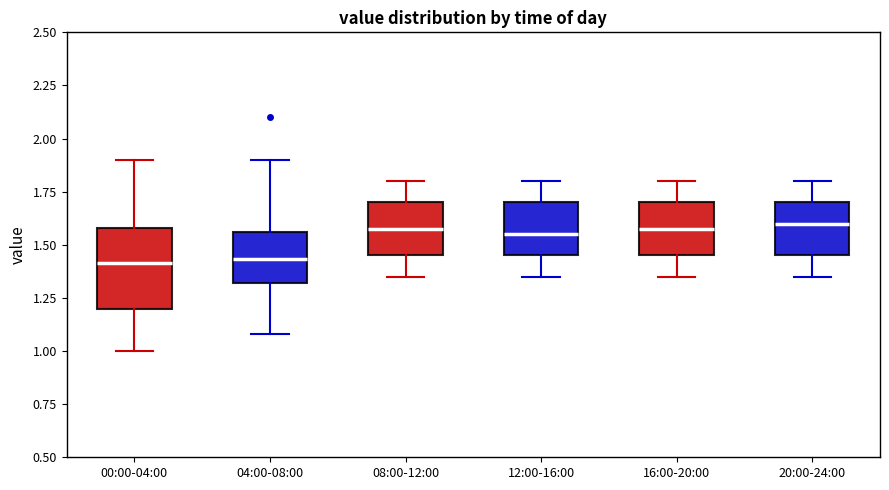

Reading left to right, transcribe this box plot: for each box, give where its median line is, the range the box spans, and where its two whiskers end, as read against the y-axis. The values are not printed on the chart, so give them approximately, as read against the axis.

00:00-04:00: median 1.40, box 1.20 to 1.60, whiskers 1.00 to 1.90
04:00-08:00: median 1.45, box 1.30 to 1.55, whiskers 1.10 to 1.90
08:00-12:00: median 1.60, box 1.45 to 1.70, whiskers 1.35 to 1.80
12:00-16:00: median 1.55, box 1.45 to 1.70, whiskers 1.35 to 1.80
16:00-20:00: median 1.60, box 1.45 to 1.70, whiskers 1.35 to 1.80
20:00-24:00: median 1.60, box 1.45 to 1.70, whiskers 1.35 to 1.80